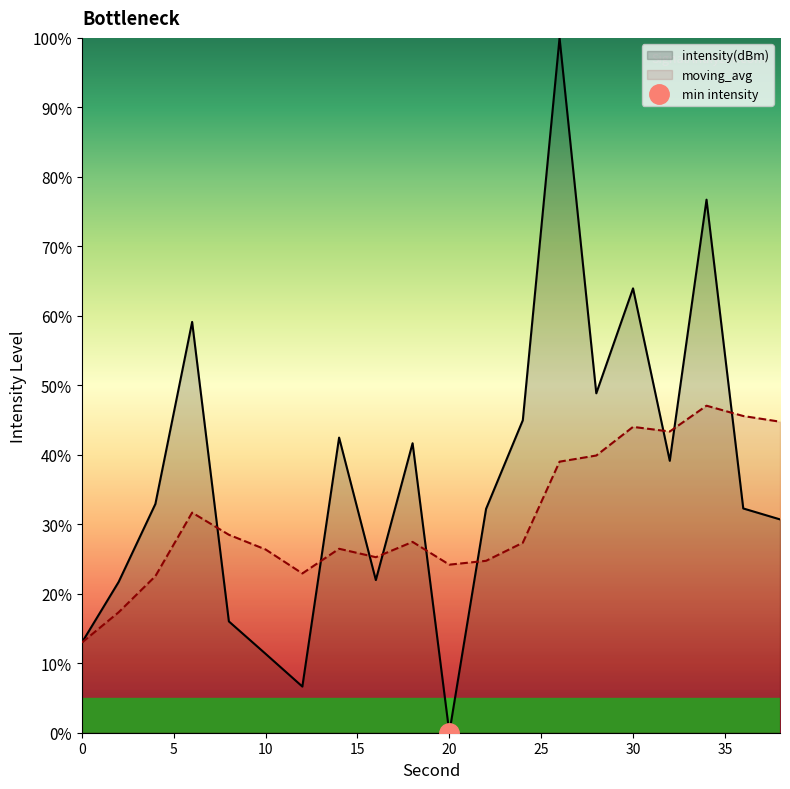

True or false: intensity(dBm) has more than 2 interior local peaks.

True